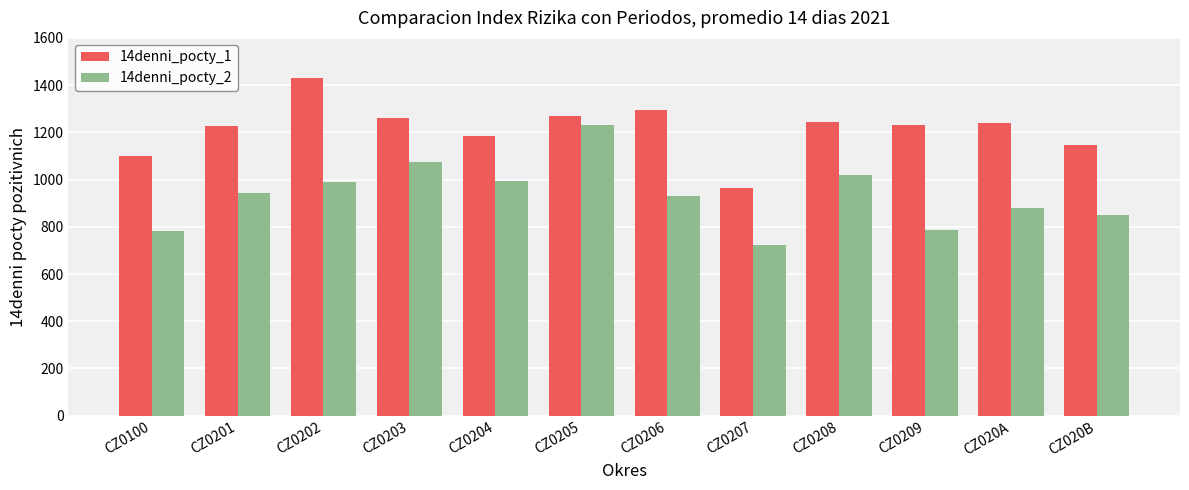

What is the label of the 11th bar from the right?

CZ0201